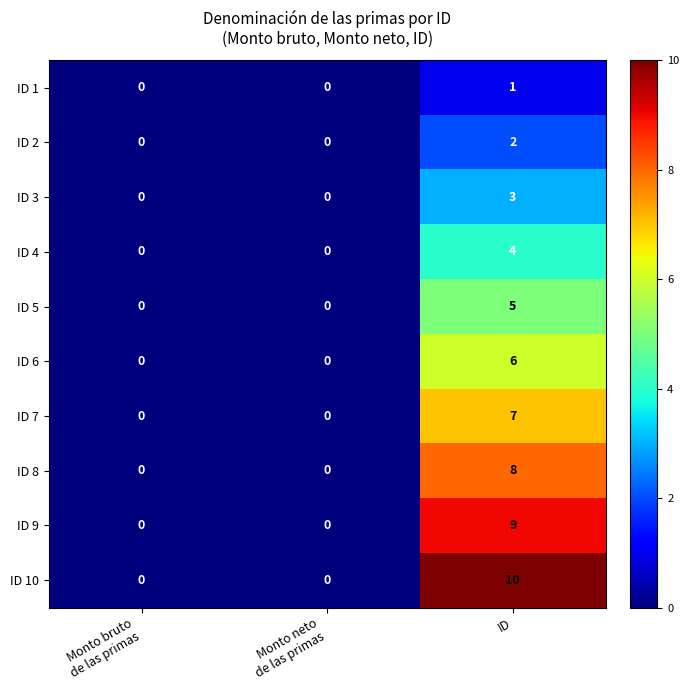

Which has a higher value, ID or Monto neto
de las primas?

ID